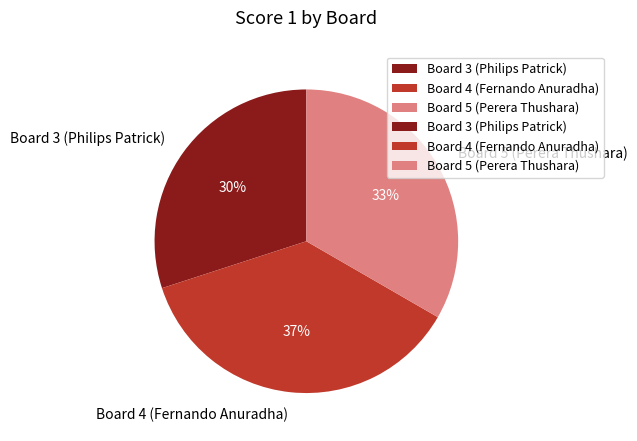

How many segments does this pie chart have?

3